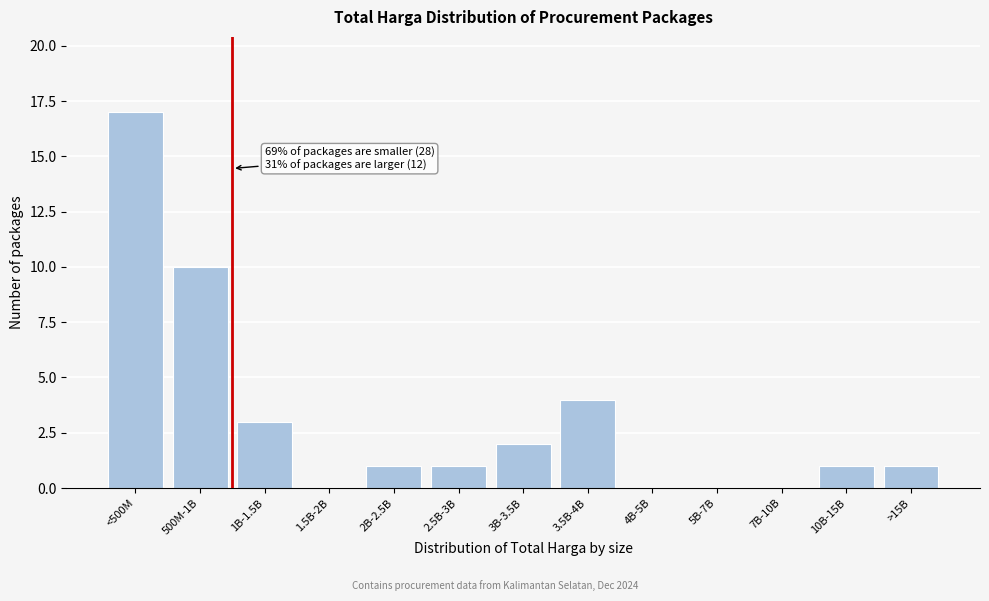

Reading left to right, transcribe all the data shown in this chart.

<500M=17	500M-1B=10	1B-1.5B=3	1.5B-2B=0	2B-2.5B=1	2.5B-3B=1	3B-3.5B=2	3.5B-4B=4	4B-5B=0	5B-7B=0	7B-10B=0	10B-15B=1	>15B=1